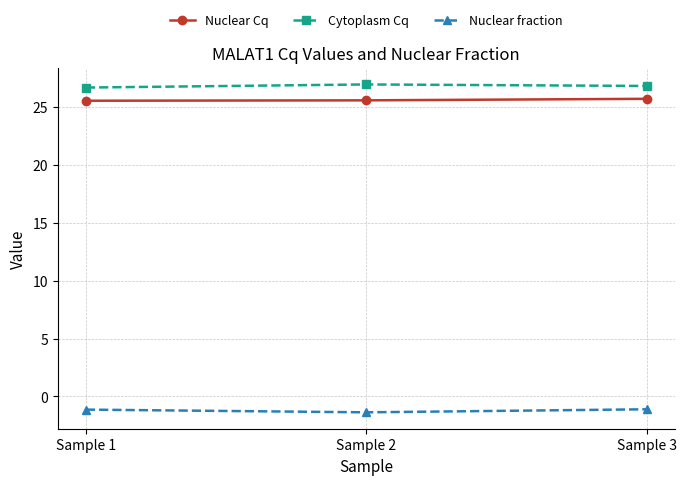

Count the number of data series in this chart.

3